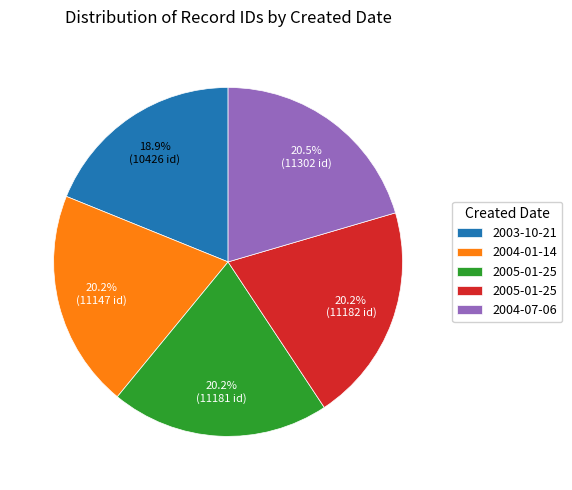

To the nearest percent, what is the average slice percentage?

20%